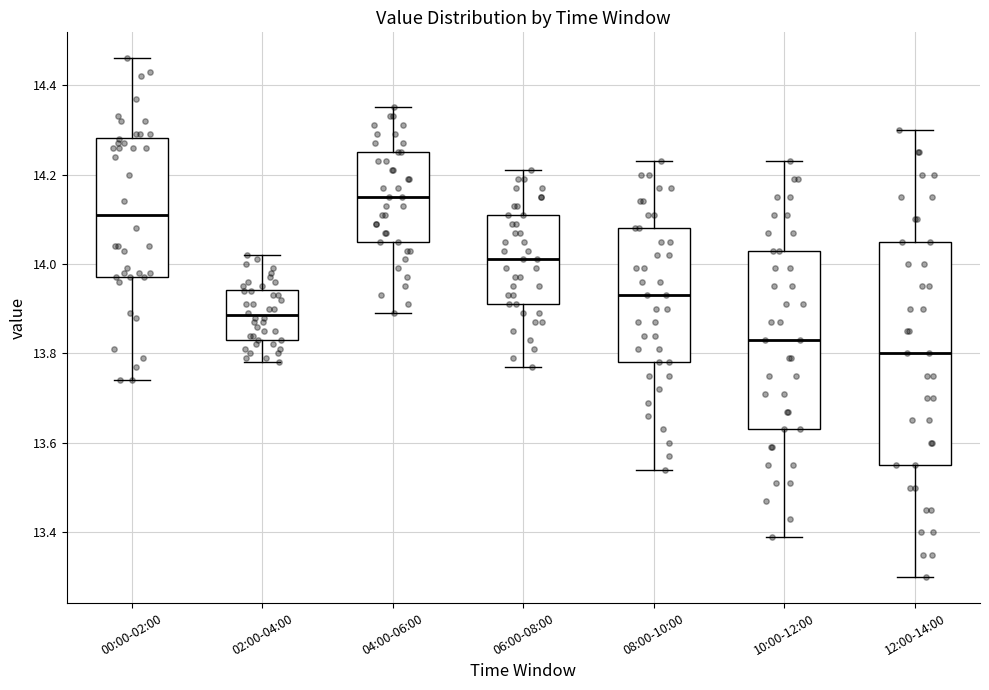

Where is the lower edge of the box for 12:00-14:00 on the y-axis? The values are not printed on the chart, so give them approximately, as read against the axis.

13.56